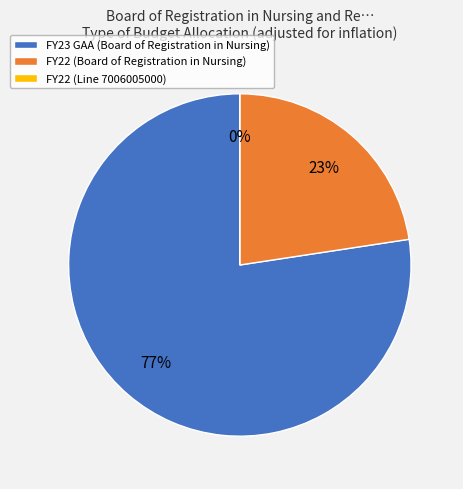

Combined, what portion of the pie is FY22 and FY23 GAA (Board of Registration in Nursing)?

100.0%